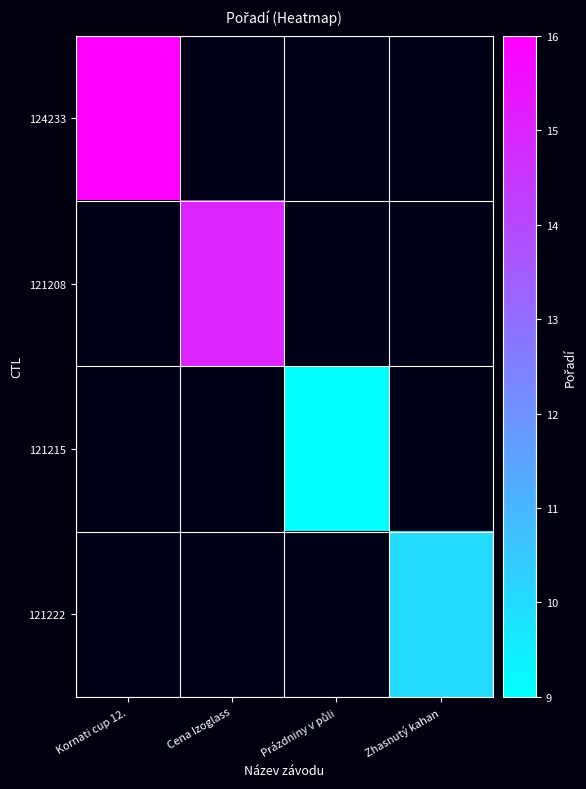

At which category does the chart reach its peak across all series?

Kornati cup 12.